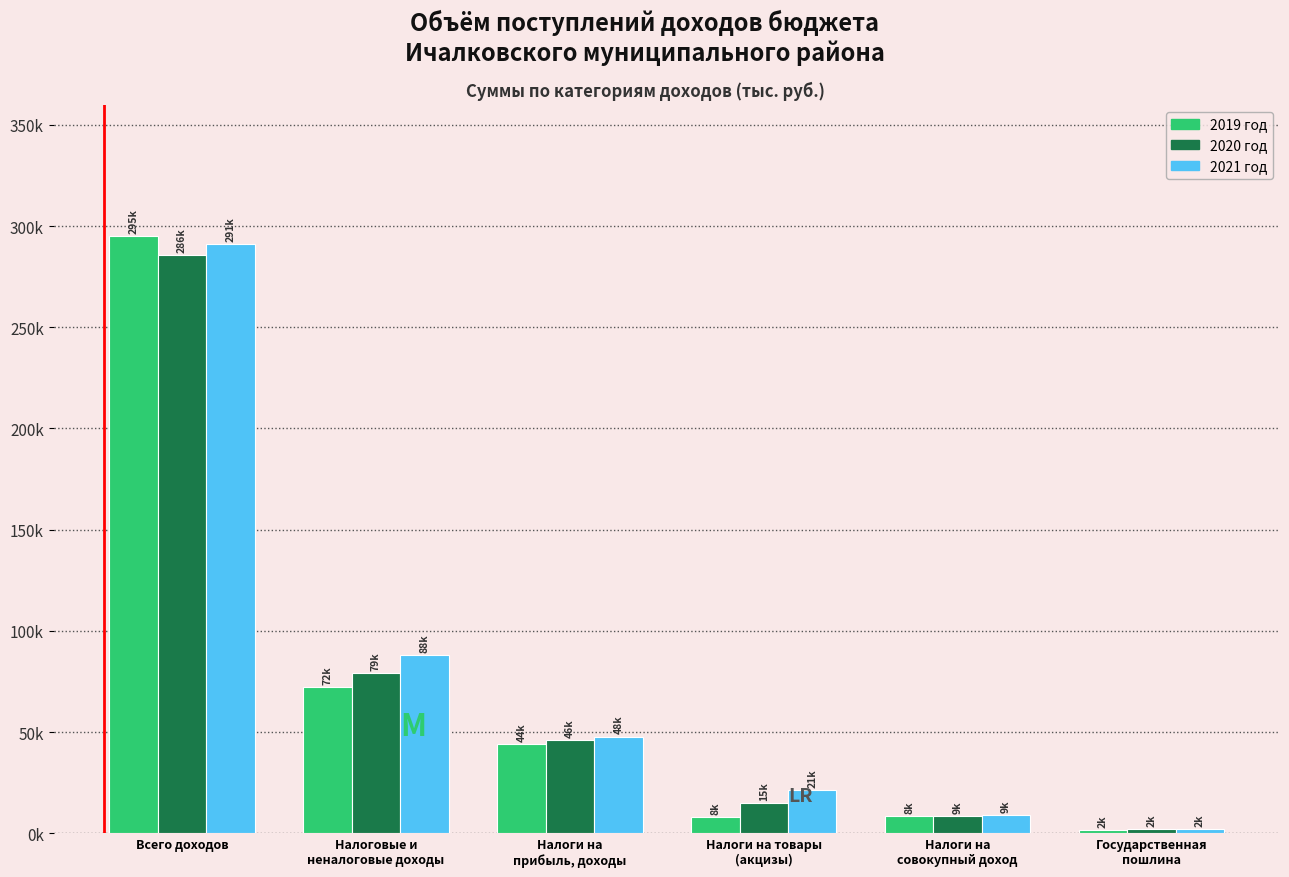

Does the chart contain stacked bars?

No